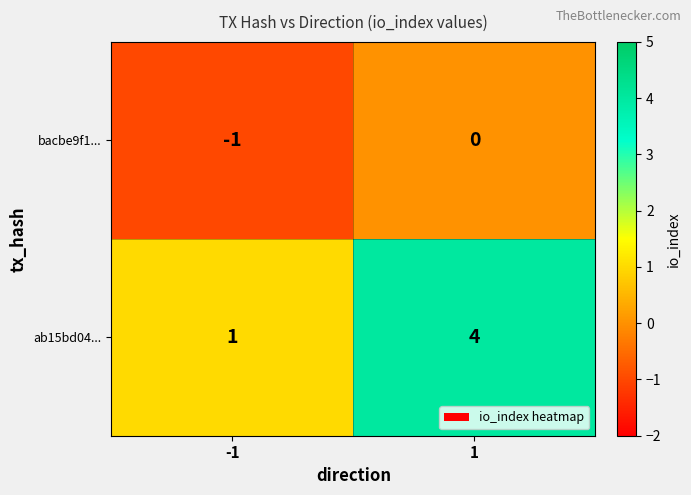

What is the maximum value for ab15bd04...?

4